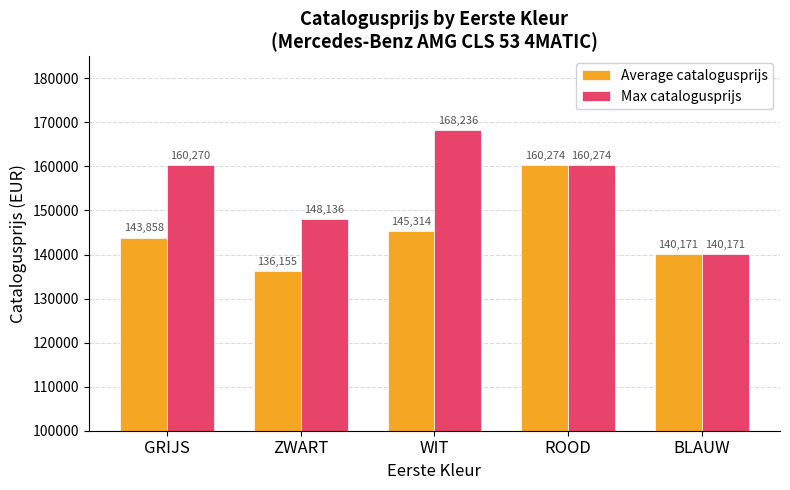

Is the value of Average catalogusprijs at BLAUW greater than the value of Max catalogusprijs at GRIJS?

No